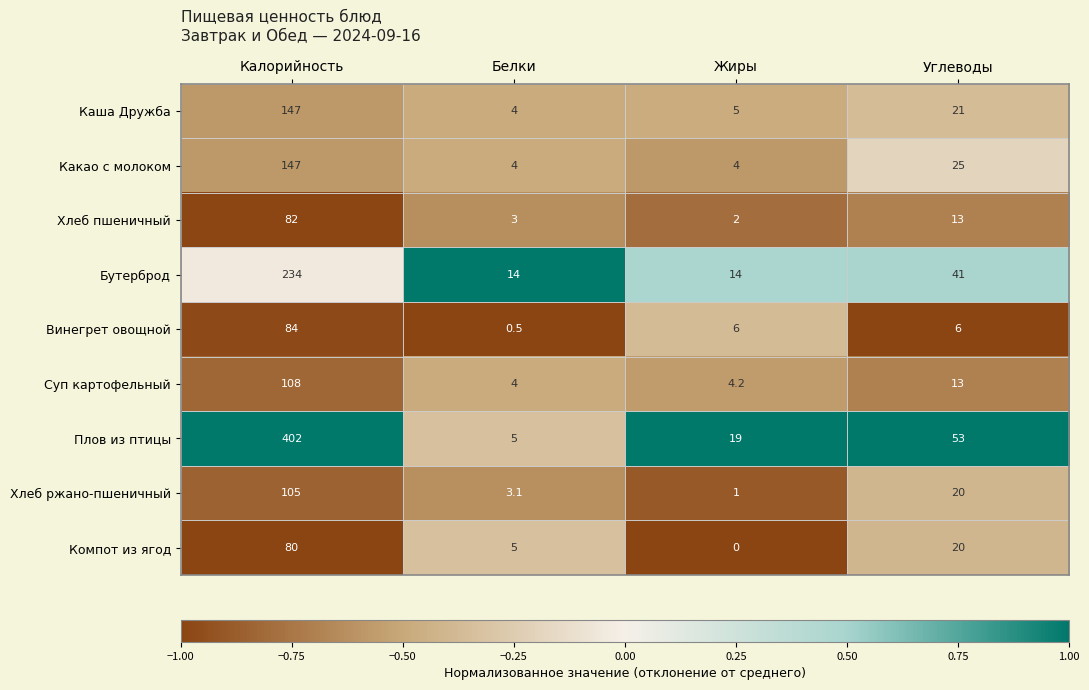

Which series has the widest spread of values?

Плов из птицы